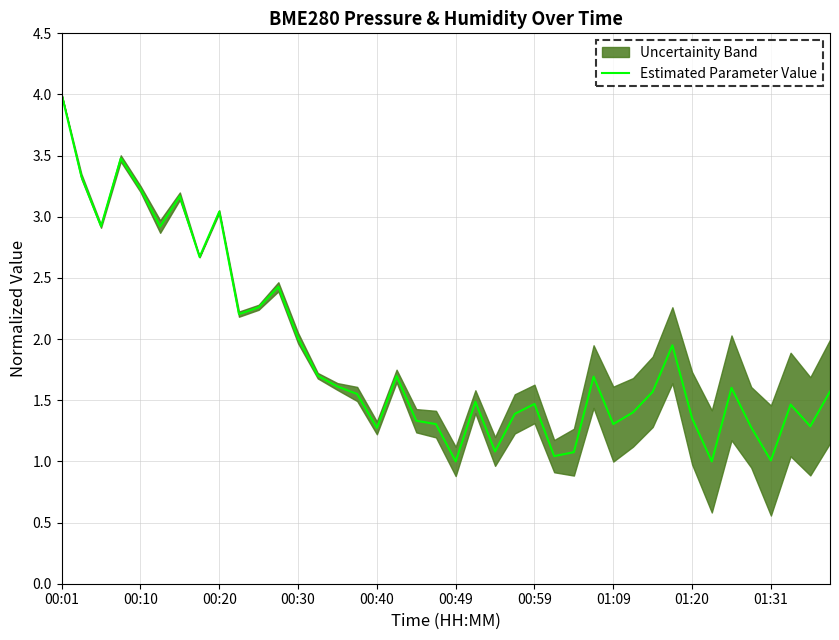

Does the chart have visible grid lines?

Yes